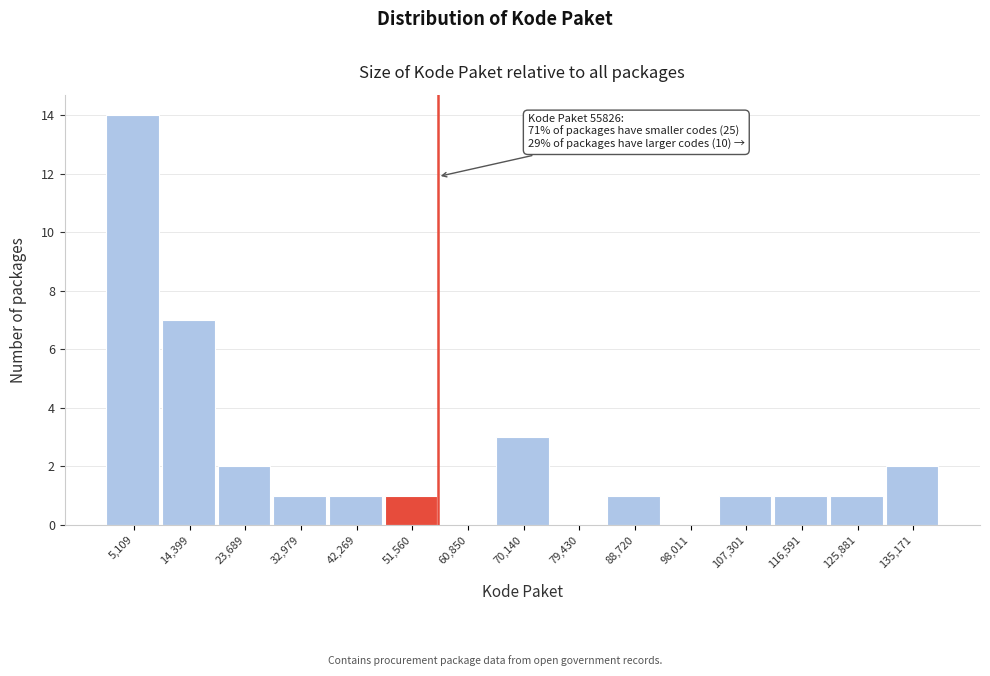

Over which range of the x-axis is the bar tallest?

0 to 10000